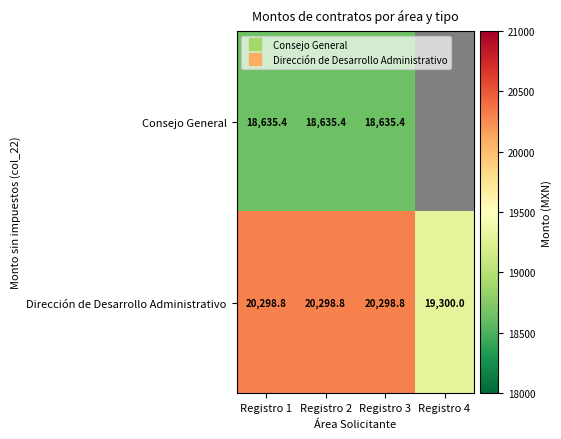

The Dirección de Desarrollo Administrativo series shows 12684.7 at Registro 2. True or false?

False